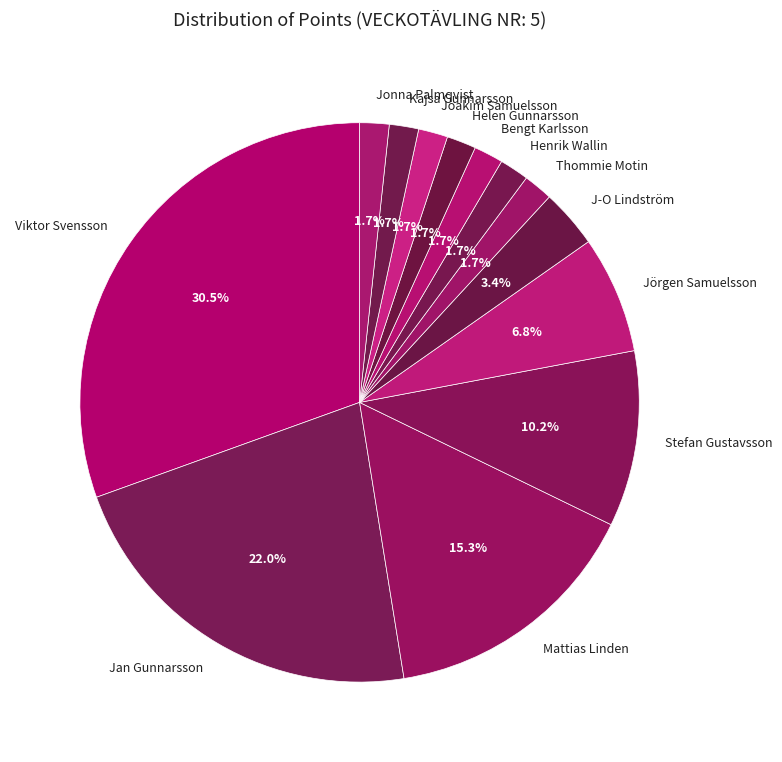

How many slices are in this pie chart?

13